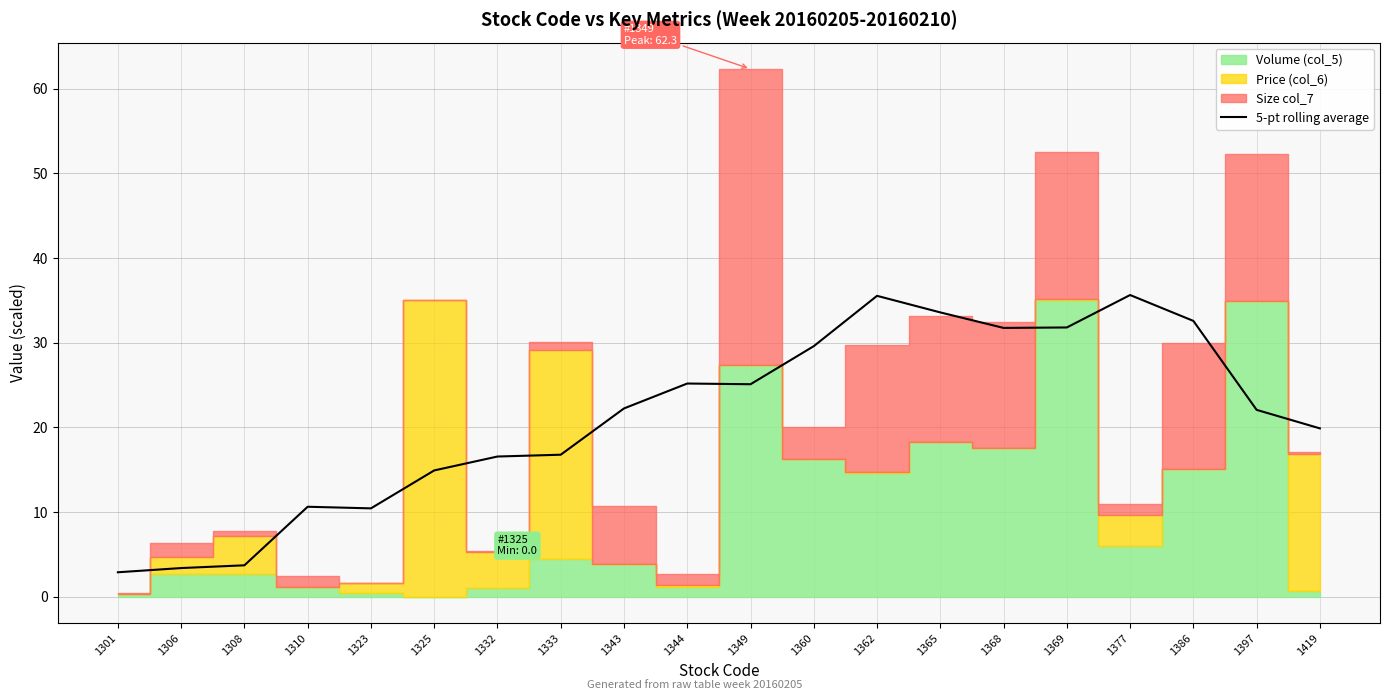

What is the value of the 16th point from the left?

31.8